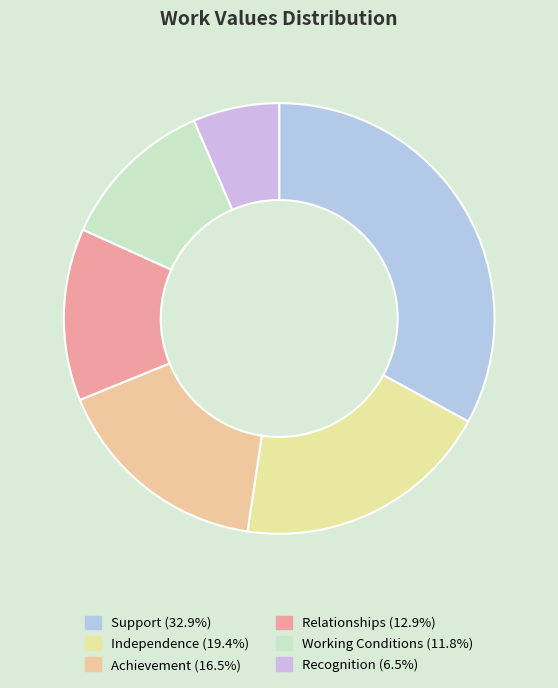

Which slice is the smallest?

Recognition